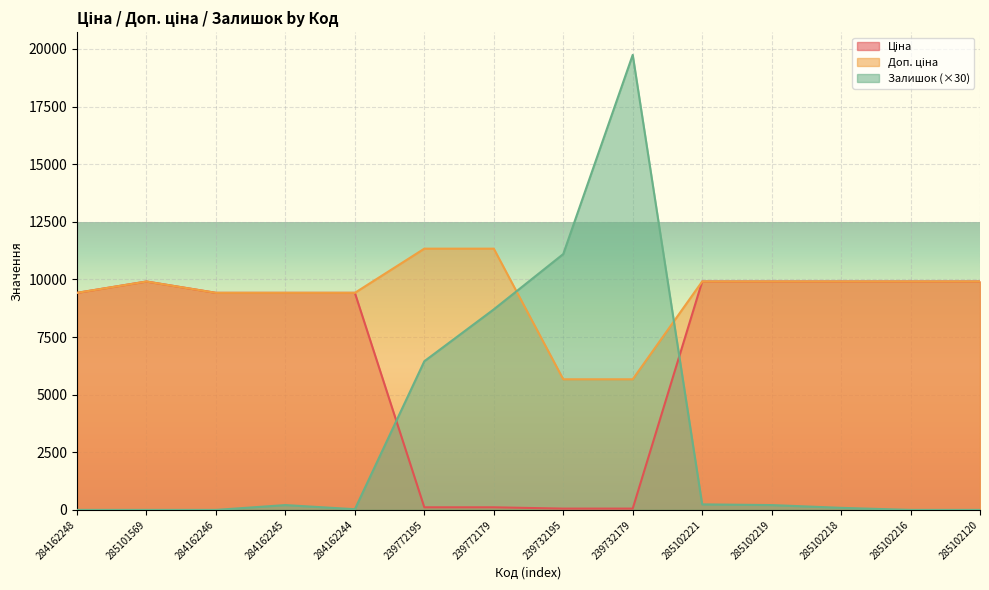

Which has a higher value, 239732195 or 285102216?

285102216